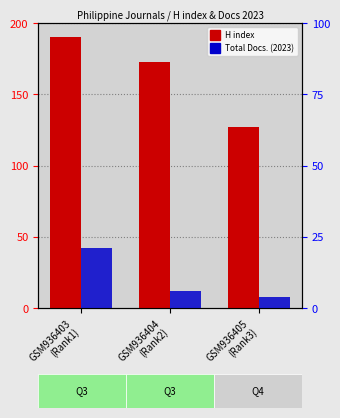

Reading left to right, extract all data points from this chart.

H index: 190	173	127
Total Docs. (2023): 21	6	4